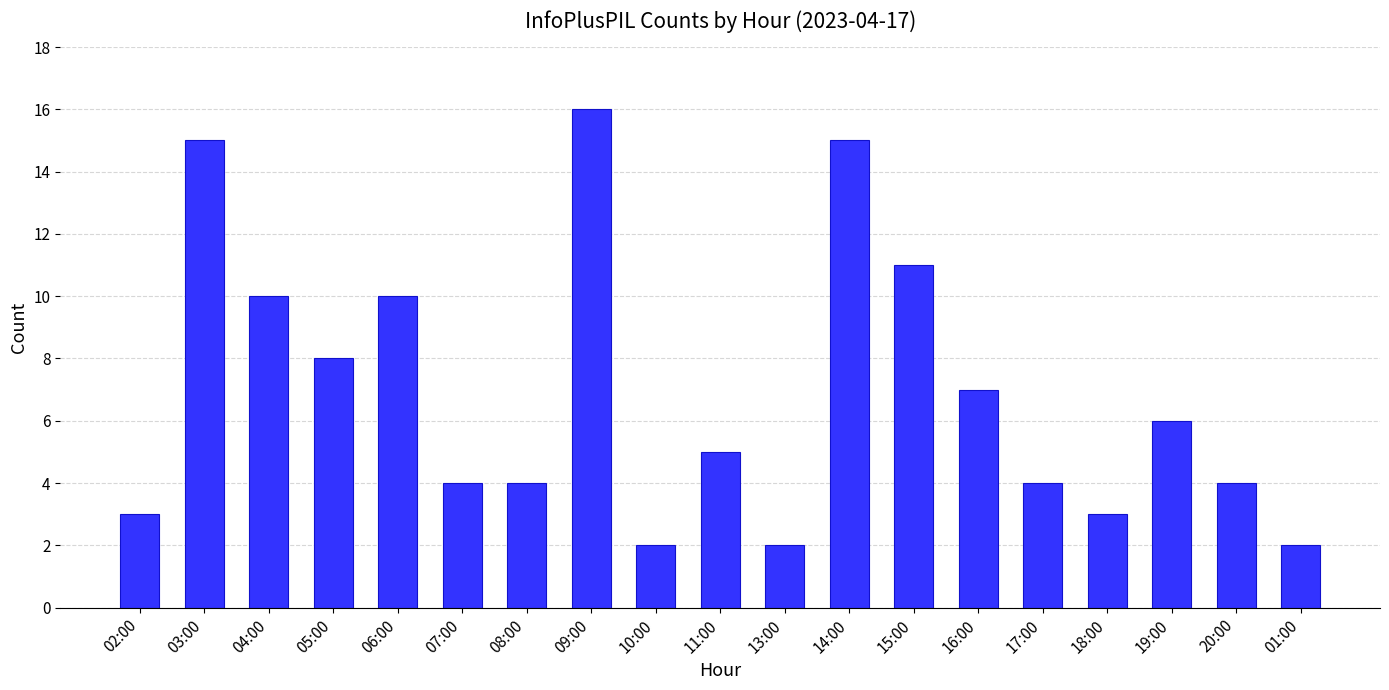

What is the change in value from 11:00 to 13:00?

-3